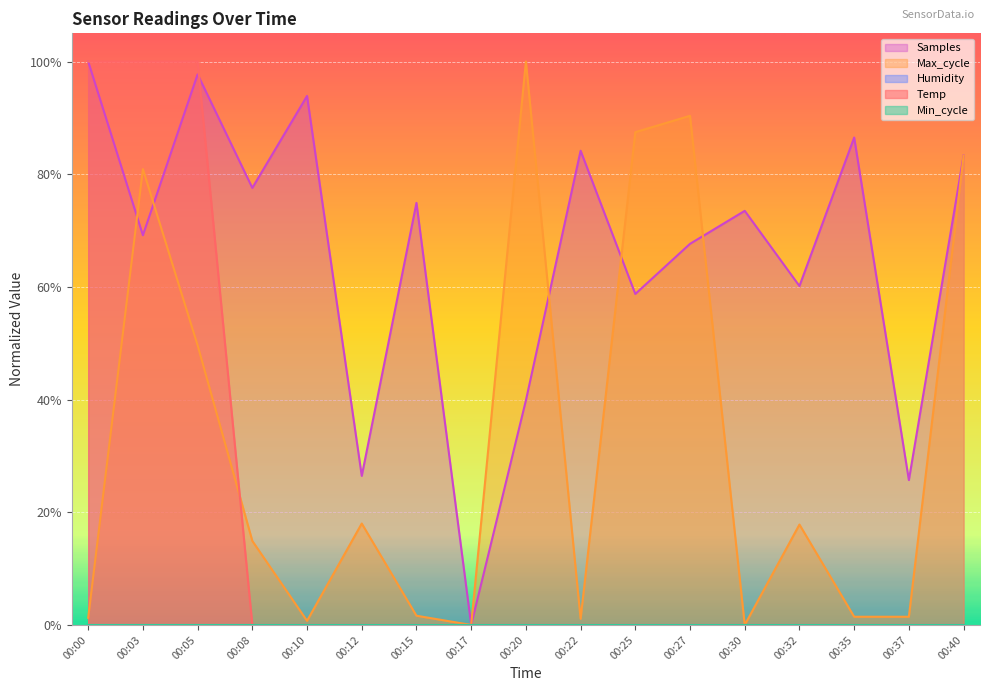

What is the maximum value for Temp?

1.0